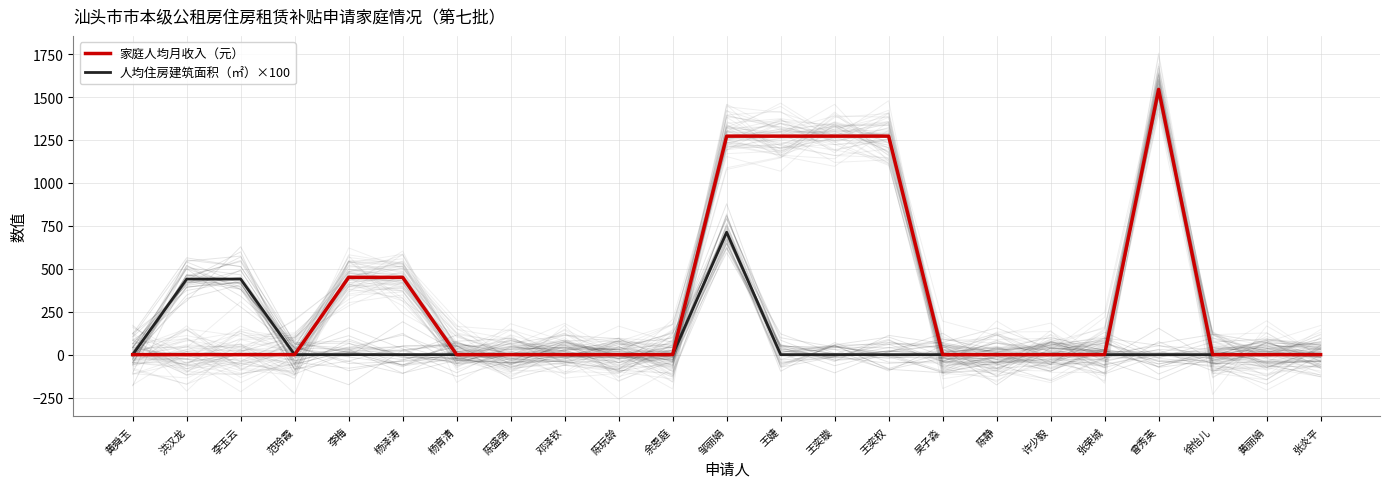

At 许少毅, list the series in order from largest to smallest.

家庭人均月收入（元）, 人均住房建筑面积（㎡）×100